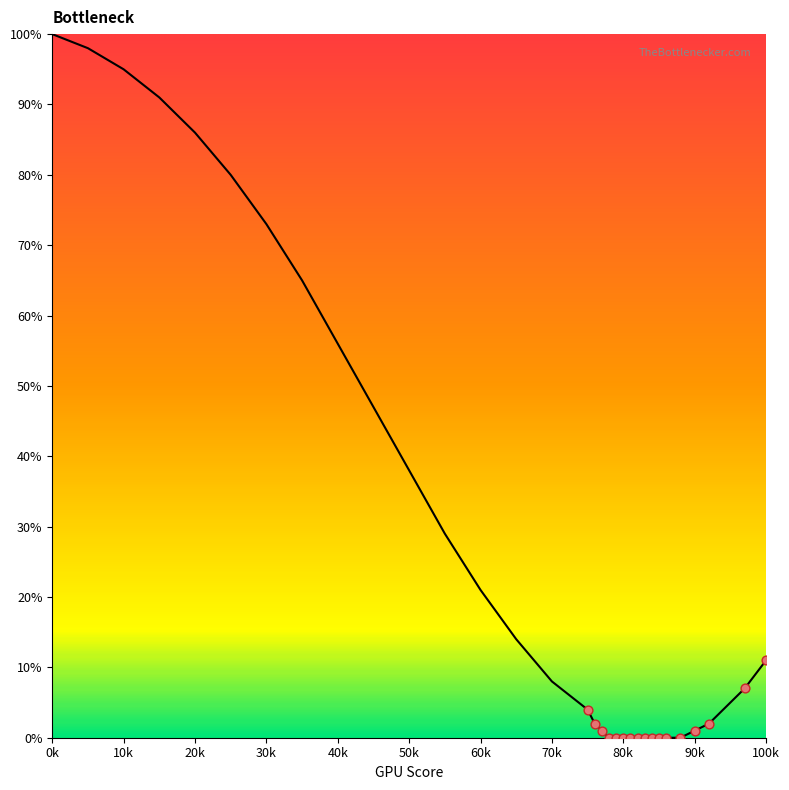

What is the change in value from 76 to 97?

+5